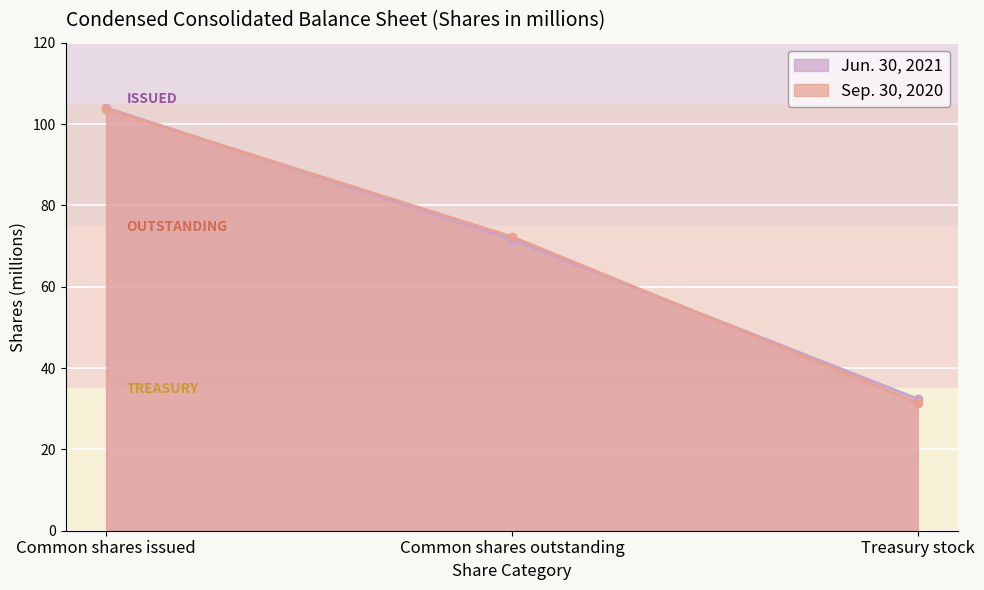

How many lines are shown in the chart?

2